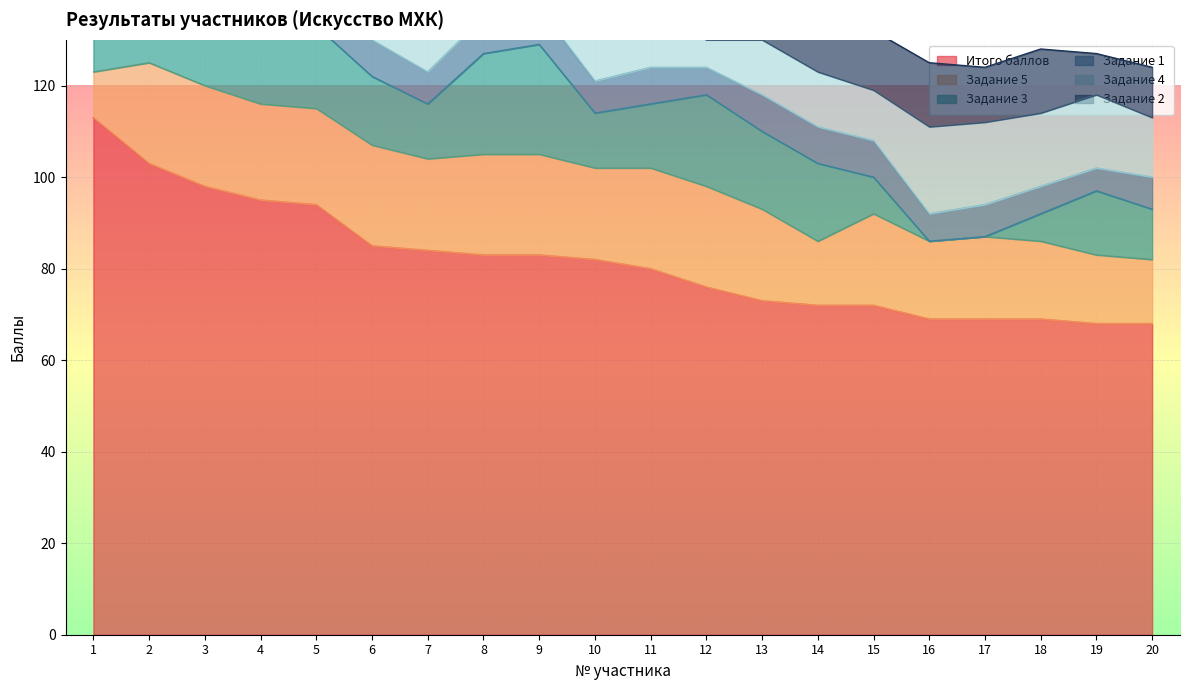

The value of Задание 1 at 2 is 7. True or false?

True